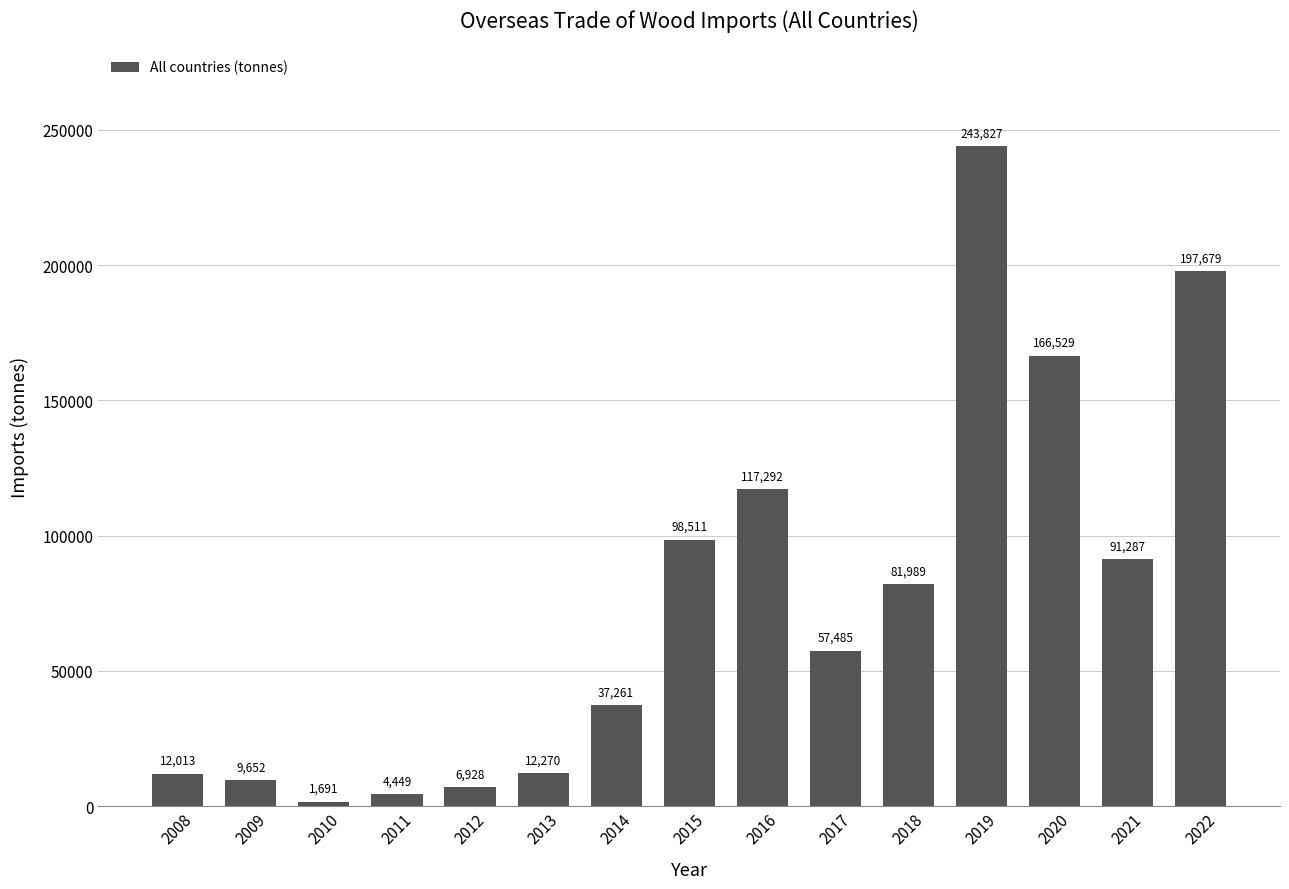

Rank the categories by value from lowest to highest.

2010, 2011, 2012, 2009, 2008, 2013, 2014, 2017, 2018, 2021, 2015, 2016, 2020, 2022, 2019